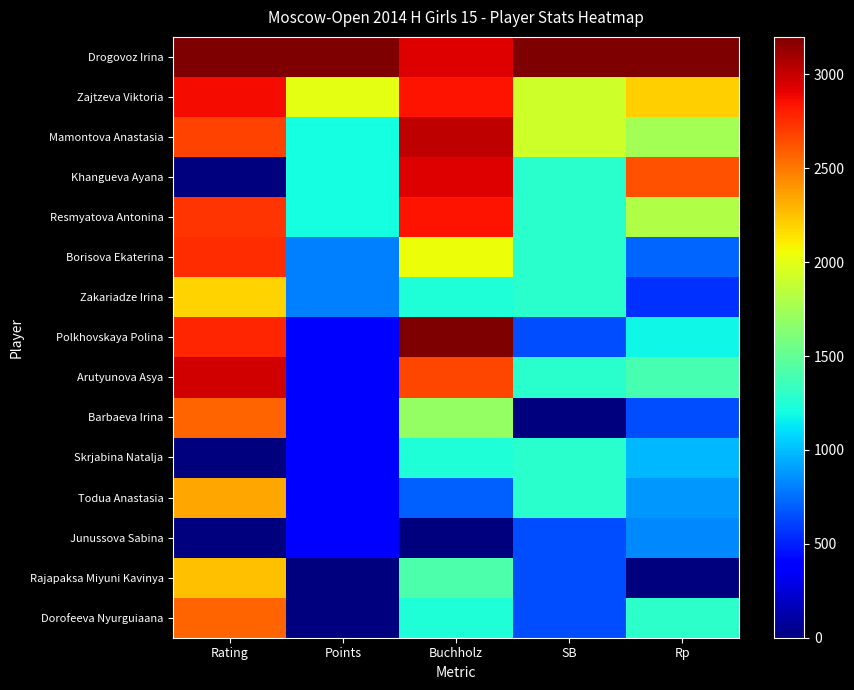

Between Points and Buchholz, which is larger?

Points